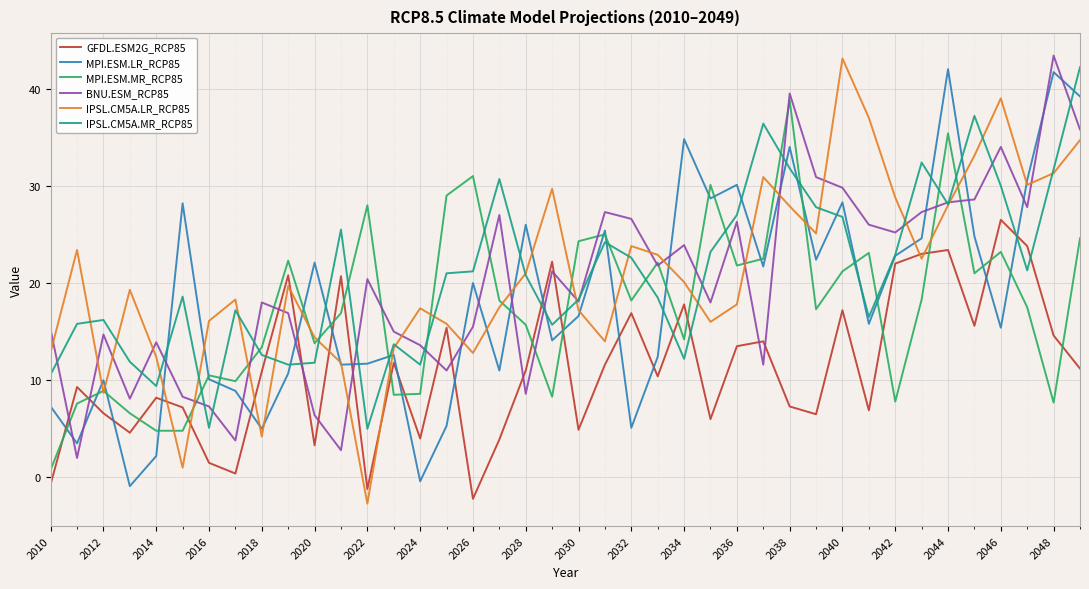

Which series has the widest spread of values?

IPSL.CM5A.LR_RCP85